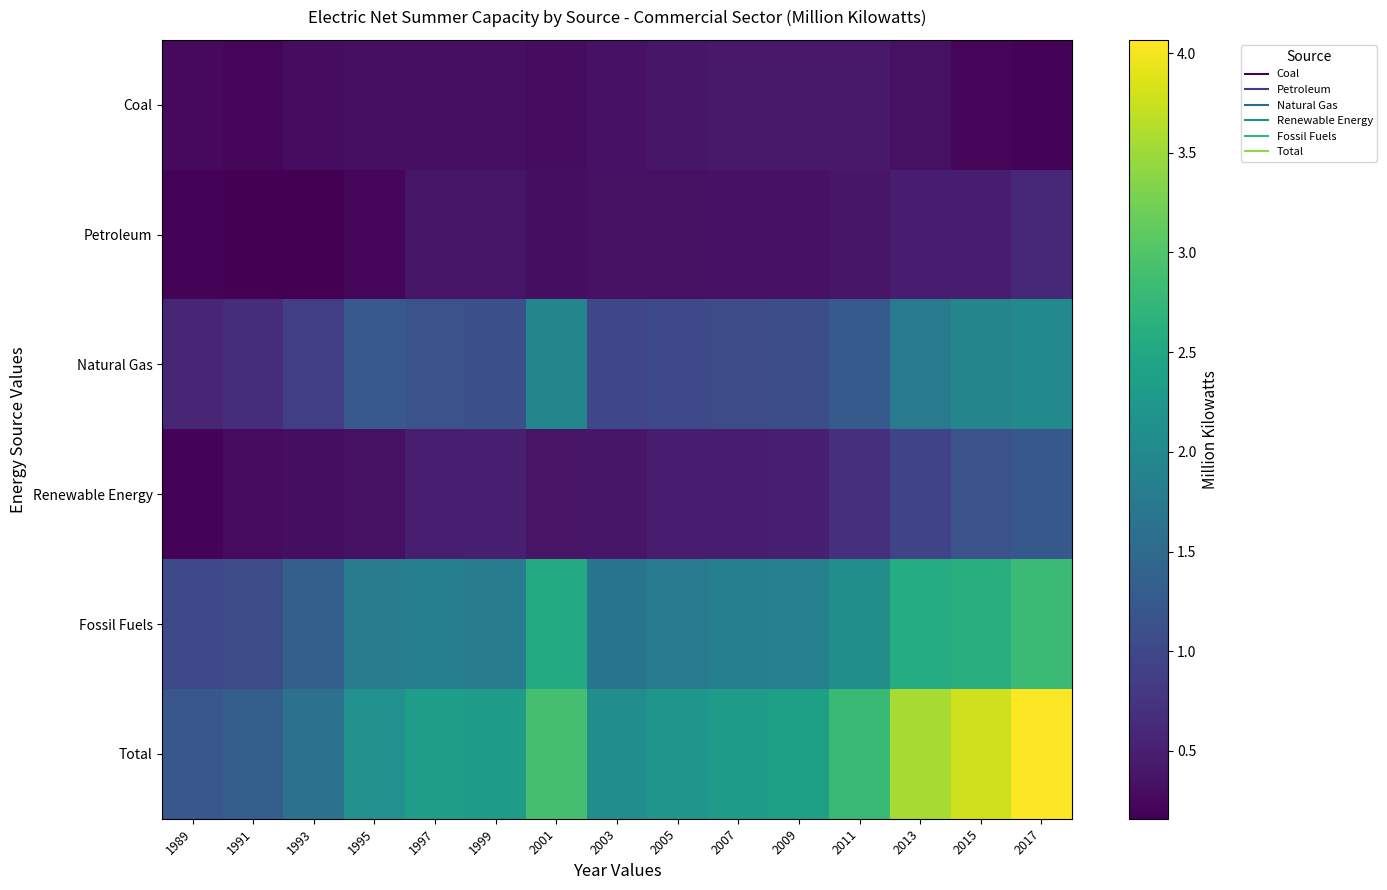

Reading left to right, list all the values displayed in this chart.

Coal: 1989=0.3	1991=0.2	1993=0.3	1995=0.3	1997=0.3	1999=0.3	2001=0.3	2003=0.3	2005=0.4	2007=0.4	2009=0.4	2011=0.4	2013=0.3	2015=0.2	2017=0.2
Petroleum: 1989=0.2	1991=0.2	1993=0.2	1995=0.2	1997=0.4	1999=0.4	2001=0.3	2003=0.3	2005=0.3	2007=0.3	2009=0.3	2011=0.4	2013=0.5	2015=0.5	2017=0.6
Natural Gas: 1989=0.6	1991=0.7	1993=0.9	1995=1.2	1997=1.2	1999=1.1	2001=1.9	2003=1.0	2005=1.0	2007=1.1	2009=1.1	2011=1.3	2013=1.8	2015=1.9	2017=2.0
Renewable Energy: 1989=0.2	1991=0.3	1993=0.3	1995=0.3	1997=0.5	1999=0.5	2001=0.4	2003=0.4	2005=0.5	2007=0.5	2009=0.5	2011=0.7	2013=1.0	2015=1.2	2017=1.2
Fossil Fuels: 1989=1.0	1991=1.1	1993=1.3	1995=1.8	1997=1.9	1999=1.8	2001=2.5	2003=1.7	2005=1.8	2007=1.8	2009=1.9	2011=2.1	2013=2.6	2015=2.6	2017=2.8
Total: 1989=1.2	1991=1.3	1993=1.6	1995=2.1	1997=2.3	1999=2.3	2001=2.9	2003=2.1	2005=2.2	2007=2.3	2009=2.4	2011=2.8	2013=3.6	2015=3.8	2017=4.1